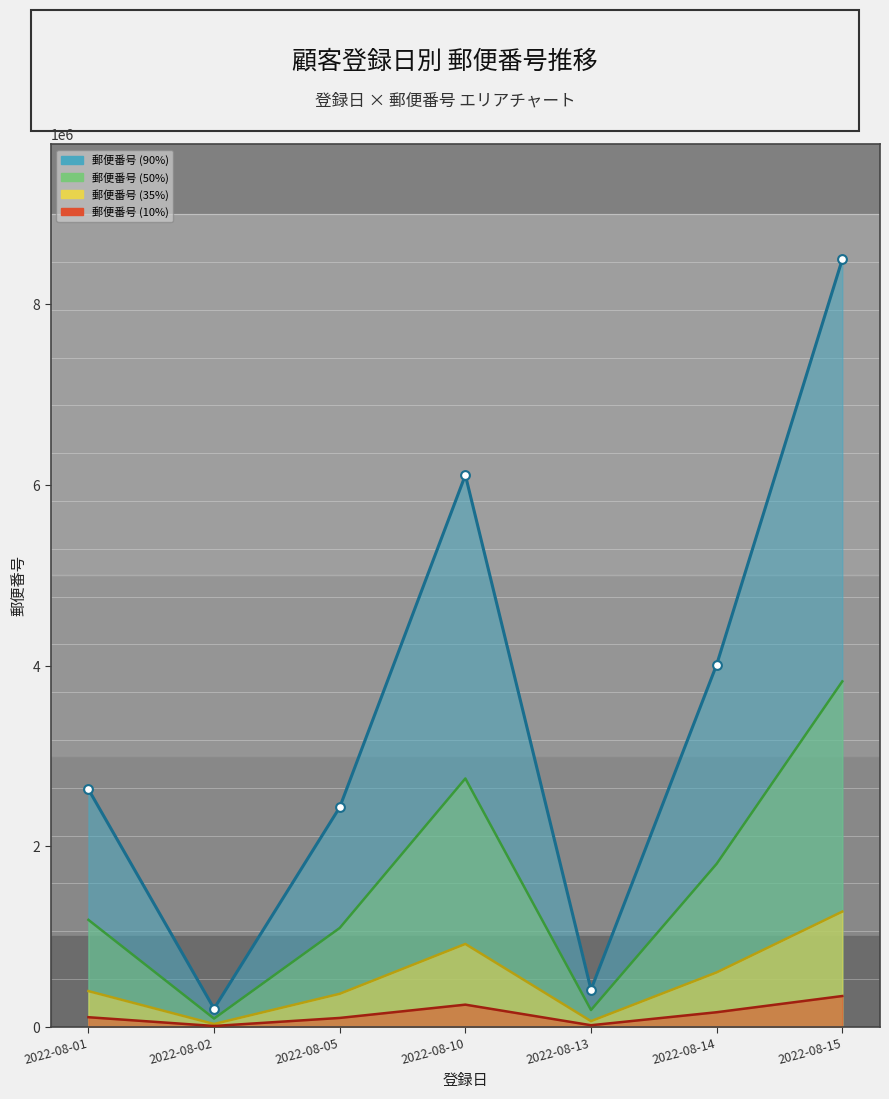

What is the ratio of the value at 2022-08-01 to the value at 2022-08-15?

0.3